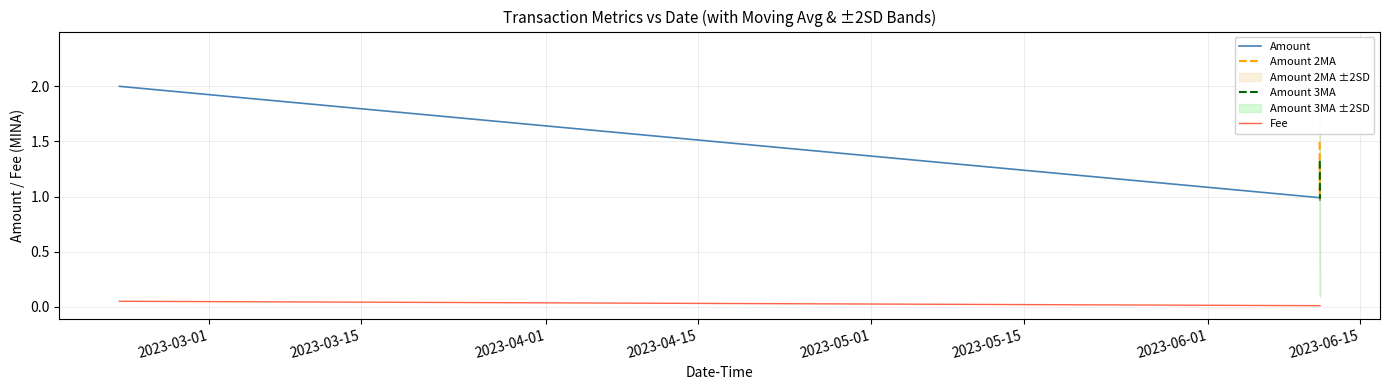

True or false: Amount and Fee intersect in this chart.

False